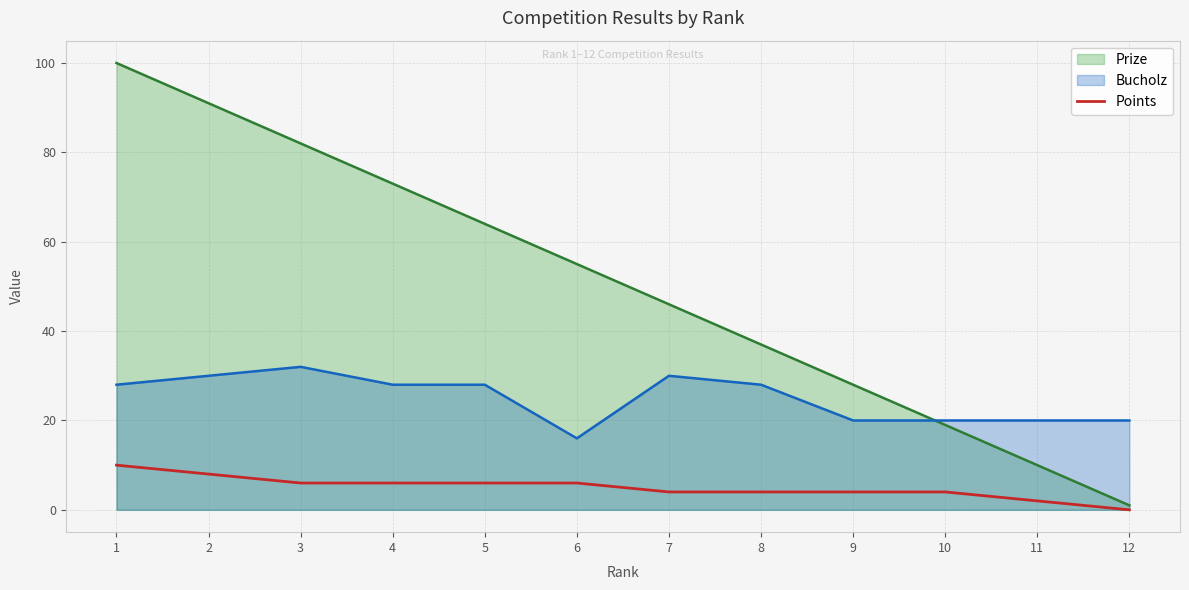

How many lines are shown in the chart?

3